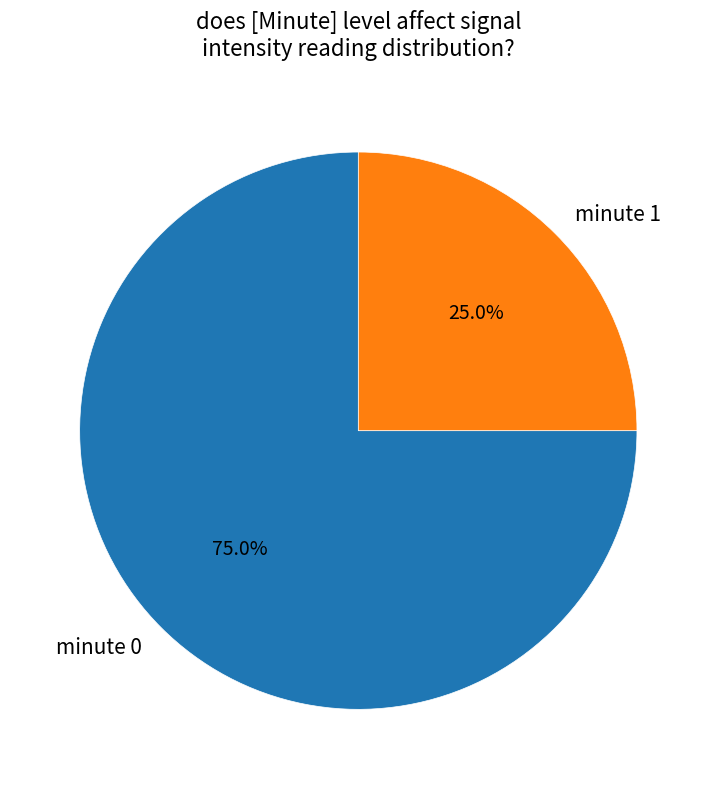

What is the smallest slice in the pie chart?

minute 1